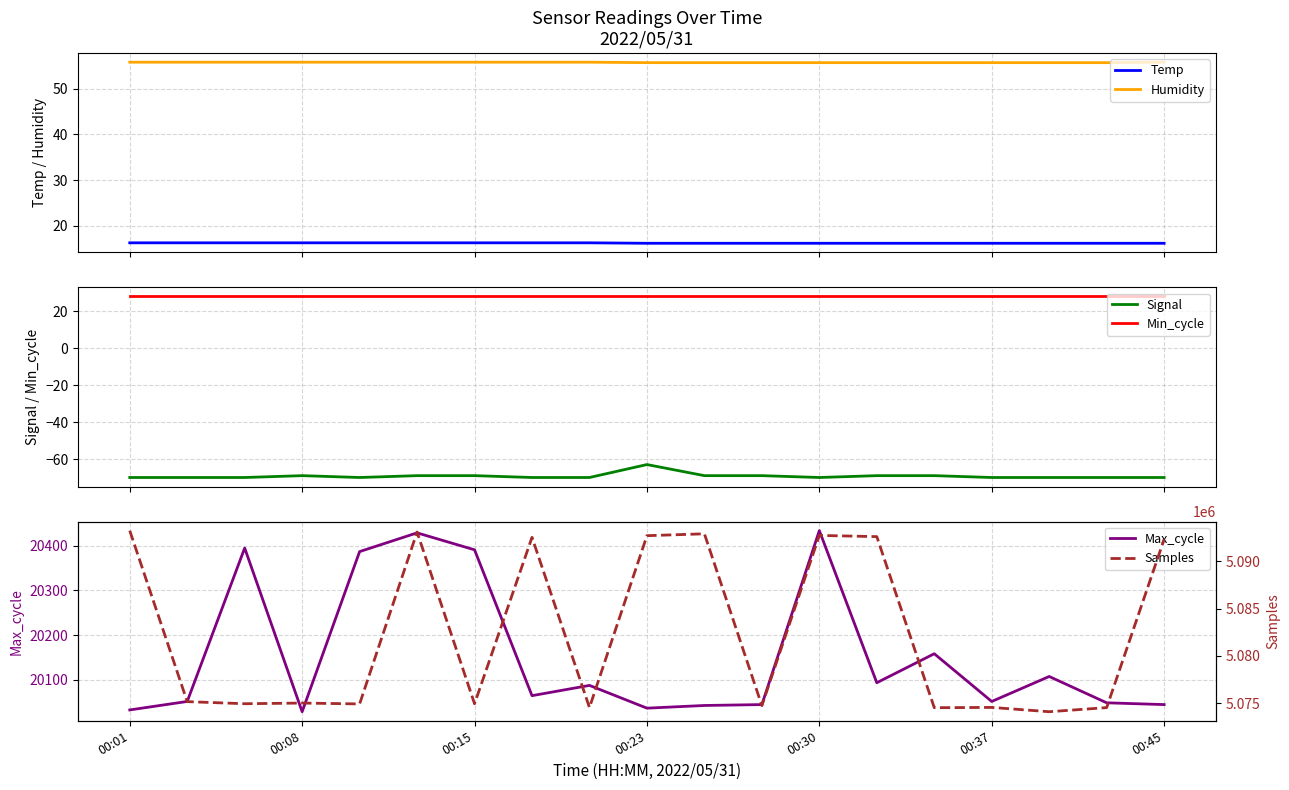

True or false: Temp and Humidity intersect in this chart.

False